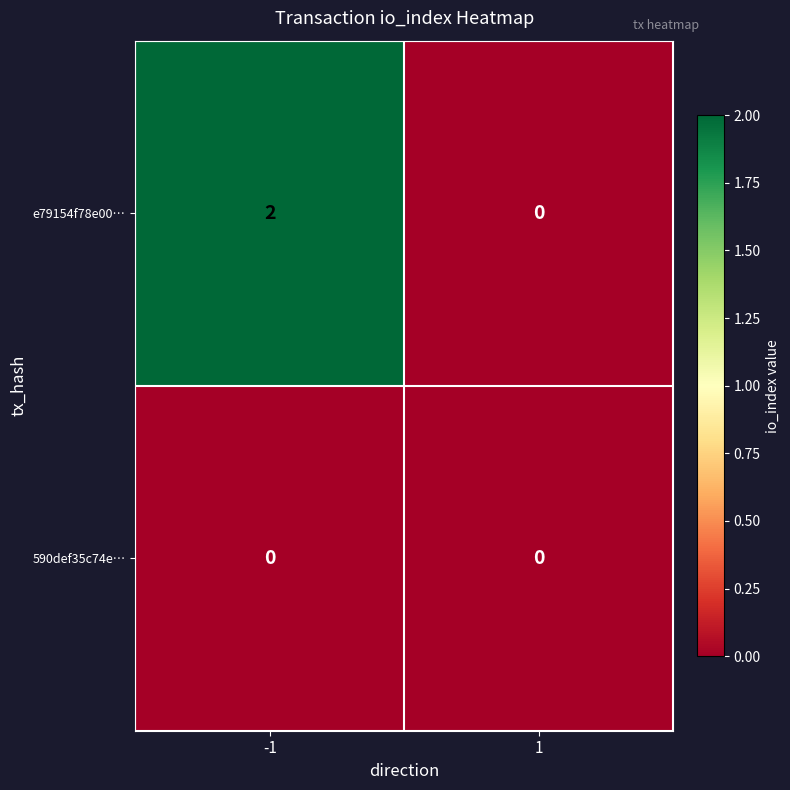

Reading left to right, extract all data points from this chart.

e79154f78e00…: 2	0
590def35c74e…: 0	0